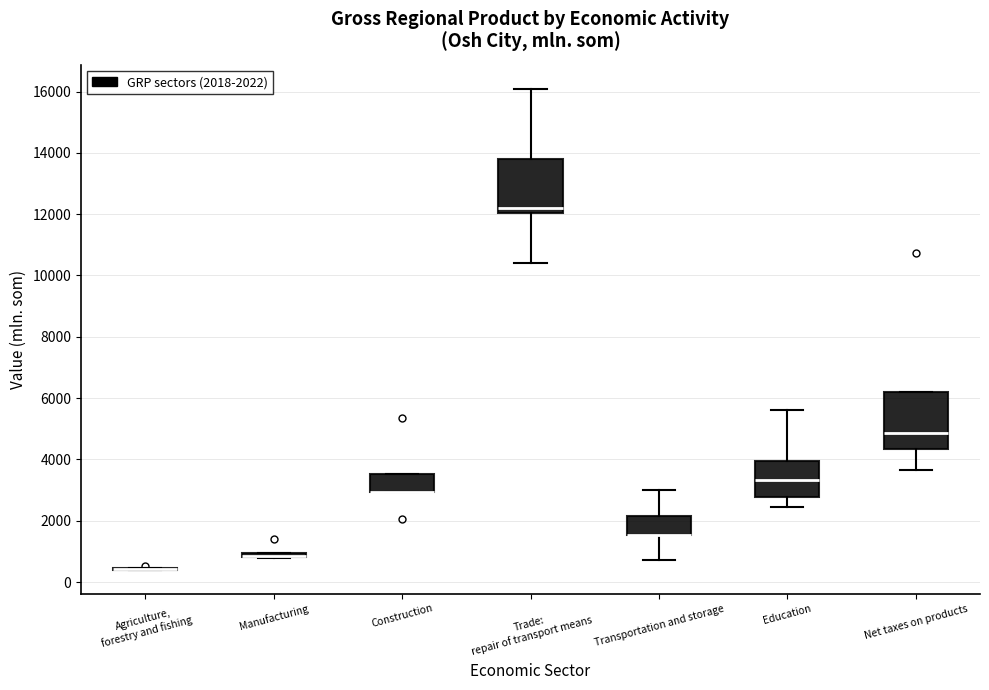

Where is the upper edge of the box for Education on the y-axis? The values are not printed on the chart, so give them approximately, as read against the axis.

4000